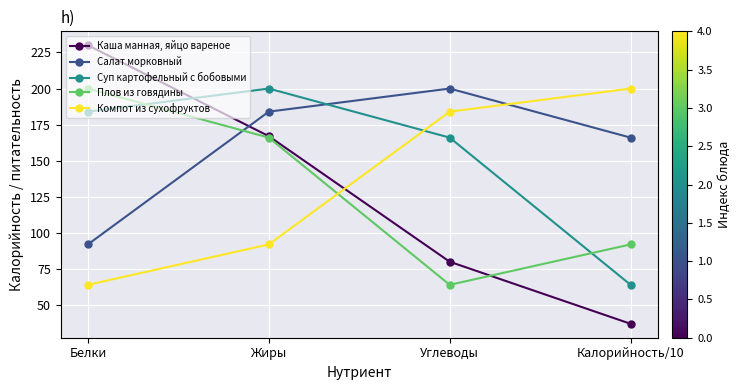

Which series changed the most between Белки and Калорийность/10?

Каша манная, яйцо вареное